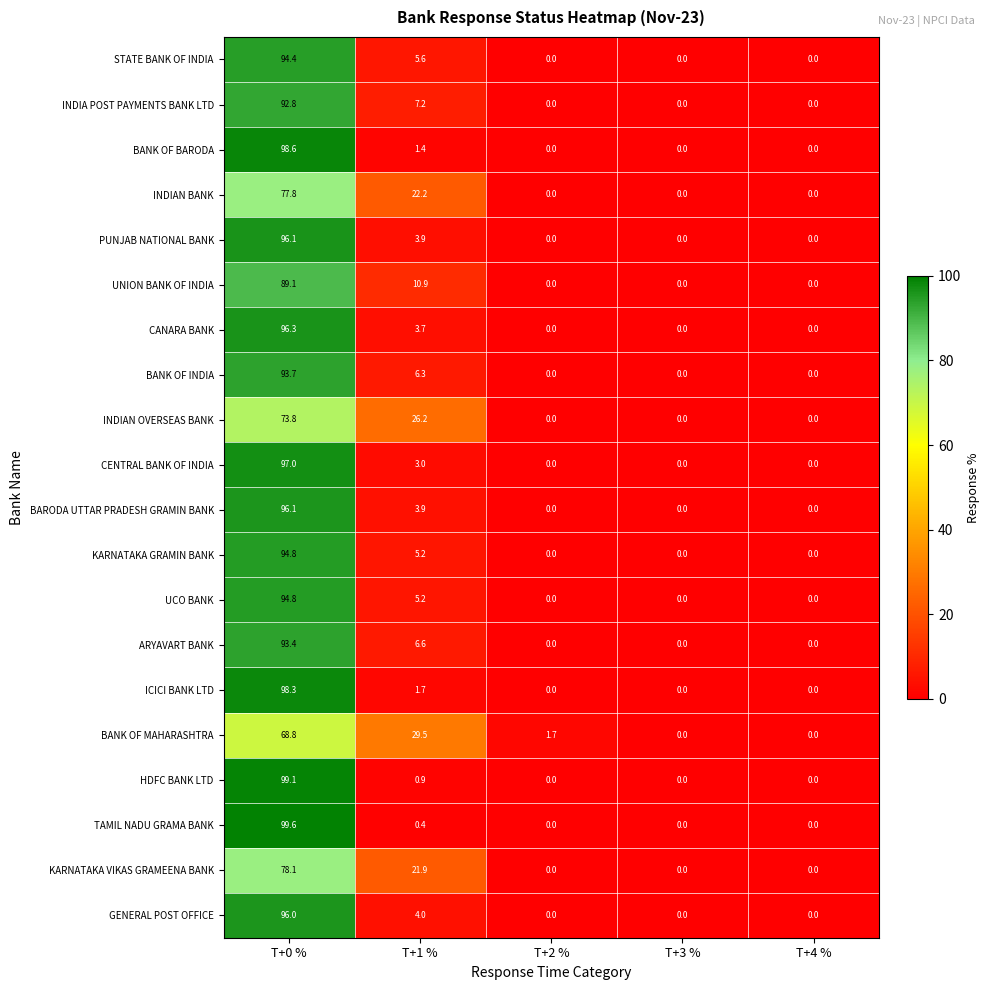

Which category has the highest value in the BANK OF BARODA series?

T+0 %